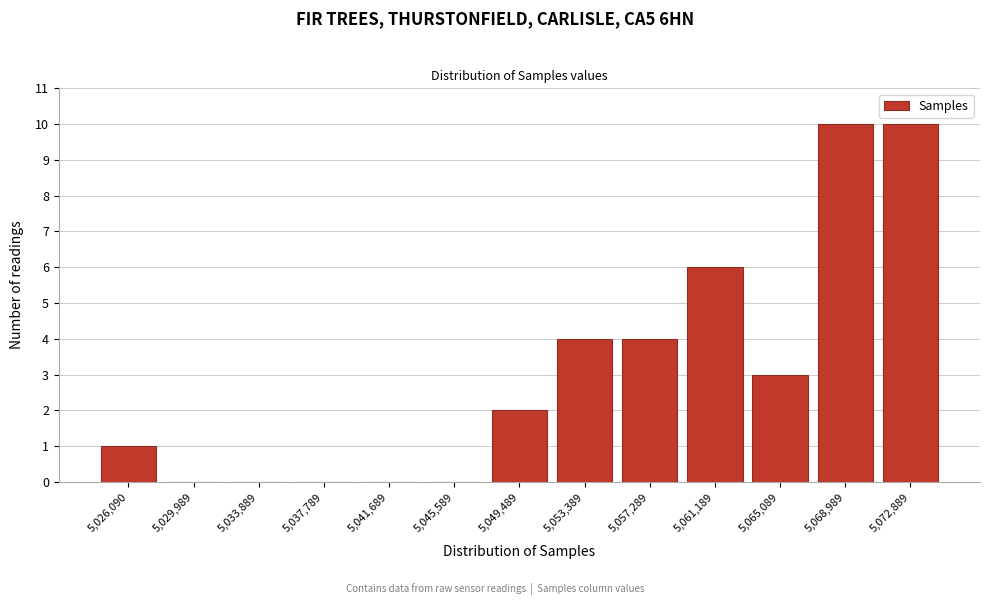

Reading right to left, what are all the values shown in this chart?

5,072,889=10	5,068,989=10	5,065,089=3	5,061,189=6	5,057,289=4	5,053,389=4	5,049,489=2	5,045,589=0	5,041,689=0	5,037,789=0	5,033,889=0	5,029,989=0	5,026,090=1